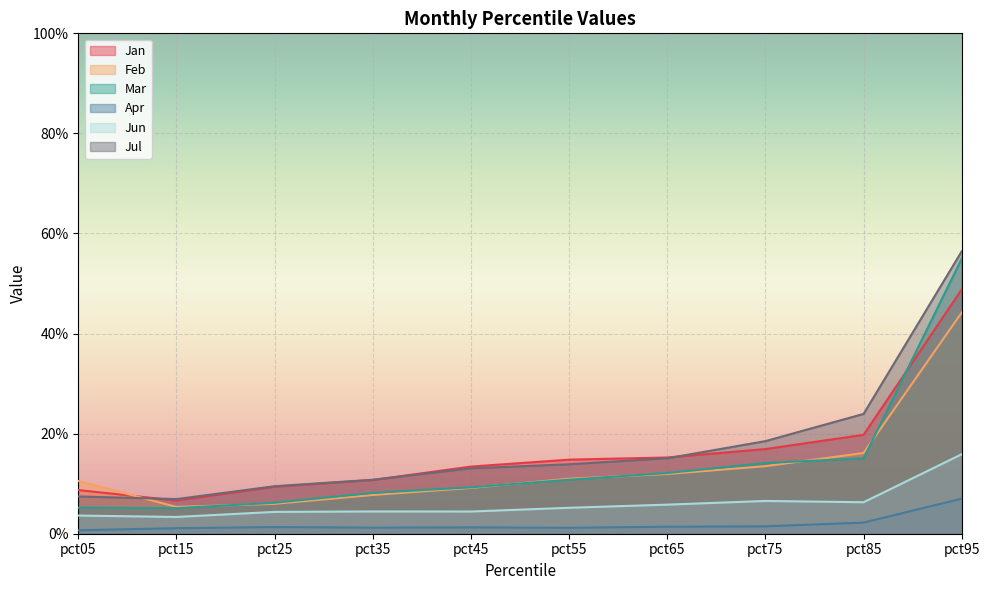

What are all the series names shown in the legend?

Jan, Feb, Mar, Apr, Jun, Jul